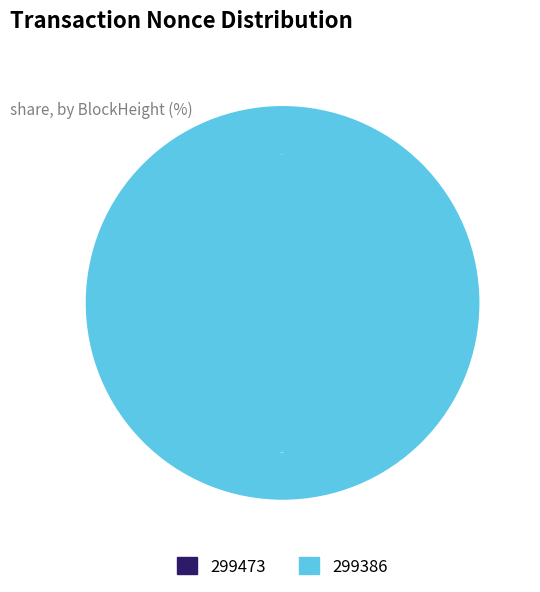

Is it true that 299386 is 99% of the pie?

False